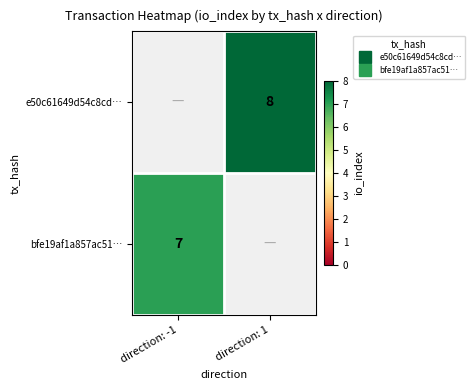

How many positive values does the bfe19af1a857ac51… series have?

1